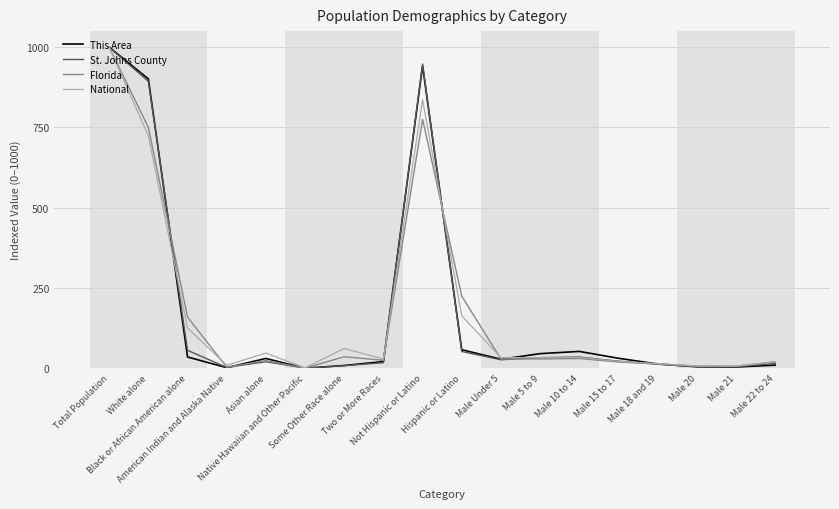

Which series has the largest range (max minus min)?

This Area